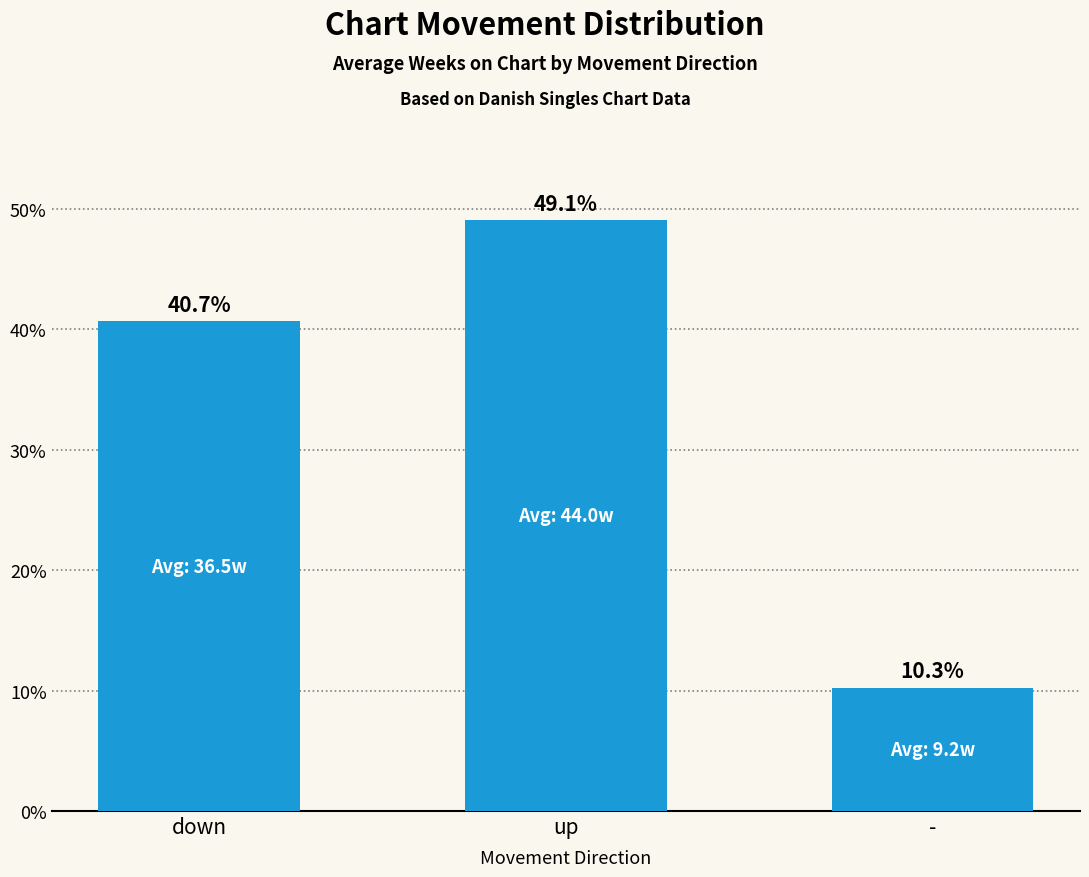

At which label is the value closest to 29?

down